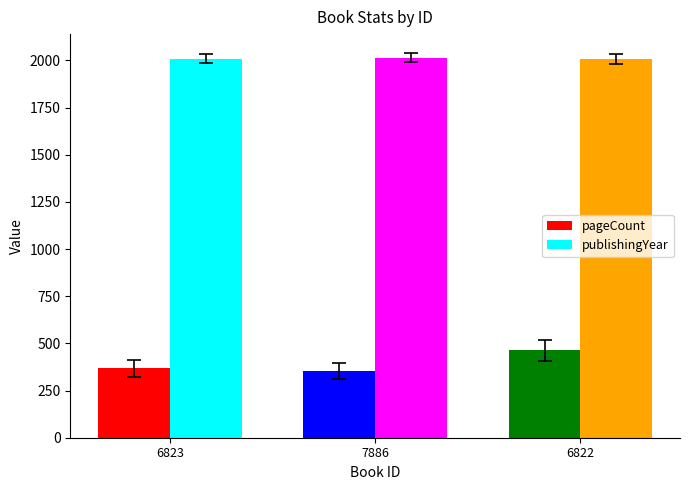

What is the sum of the pageCount values at 7886 and 6822?

816